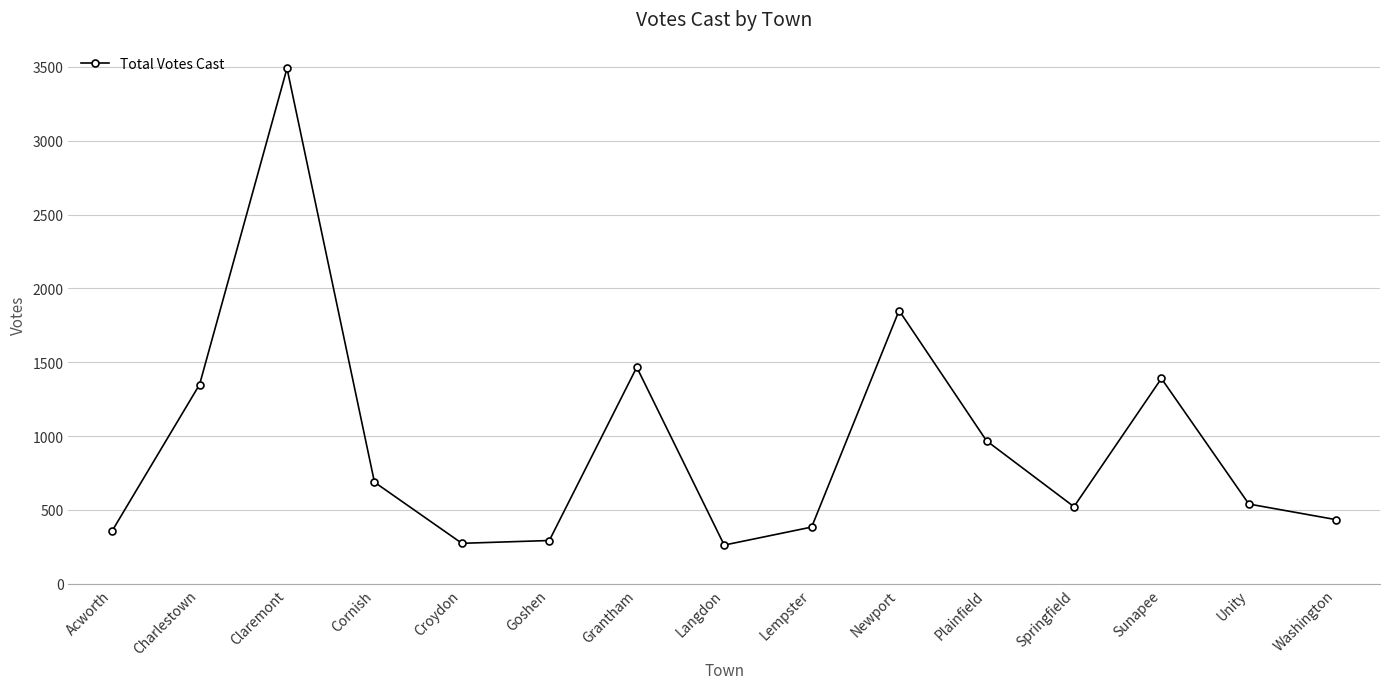

Count the number of categories in the chart.

15